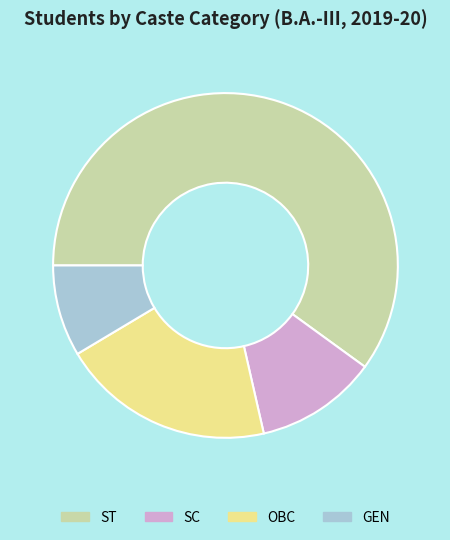

Which has a higher value, GEN or OBC?

OBC